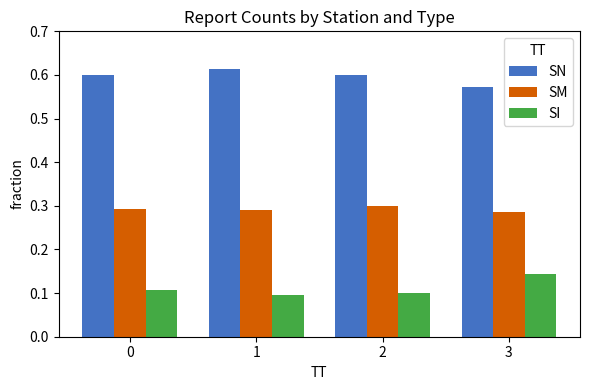

Which category has the highest value in the SN series?

1